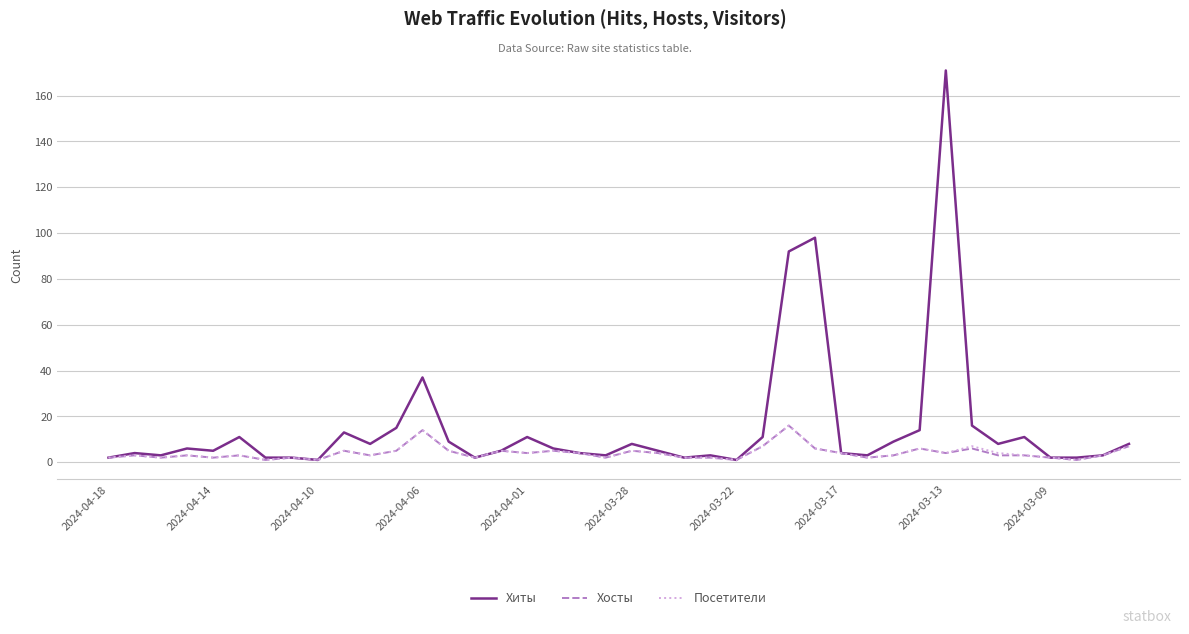

What is the highest value of the Хосты series?

16